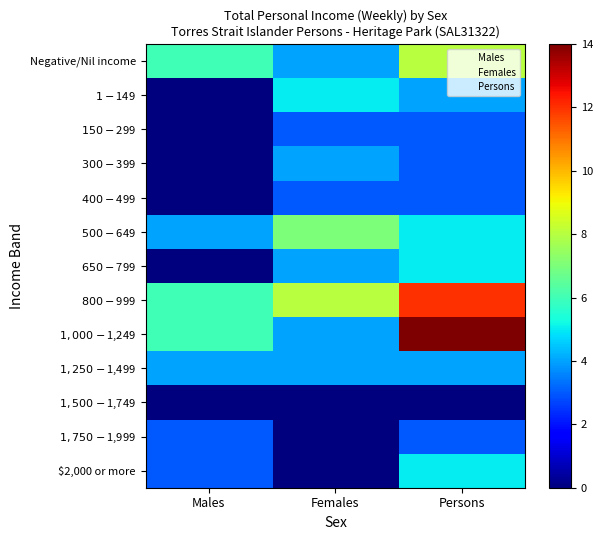

Which series changed the most between Males and Females?

$1-$149